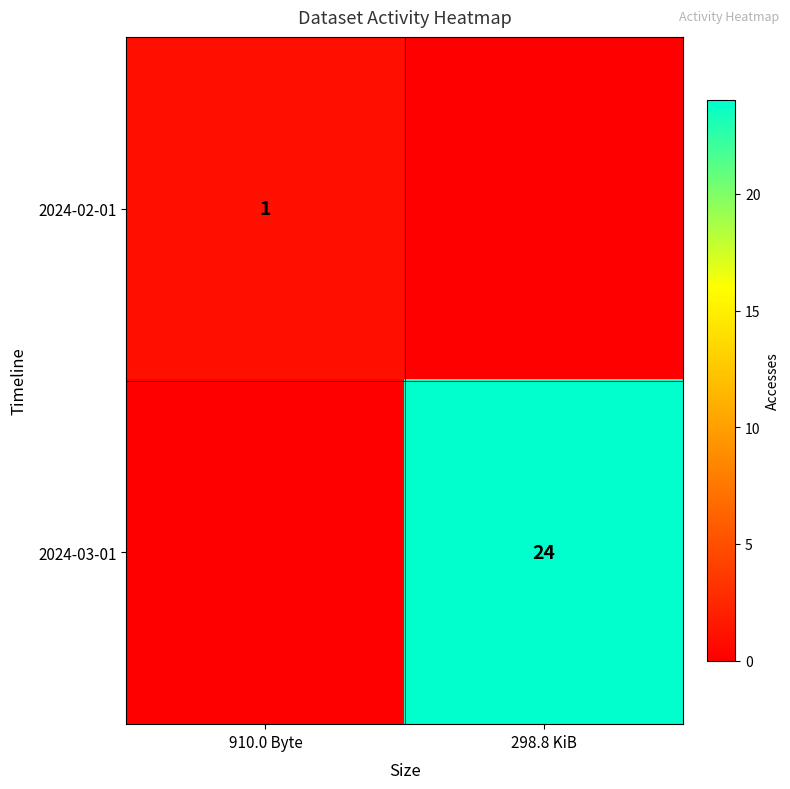

The value of 2024-03-01 at 298.8 KiB is 11. True or false?

False